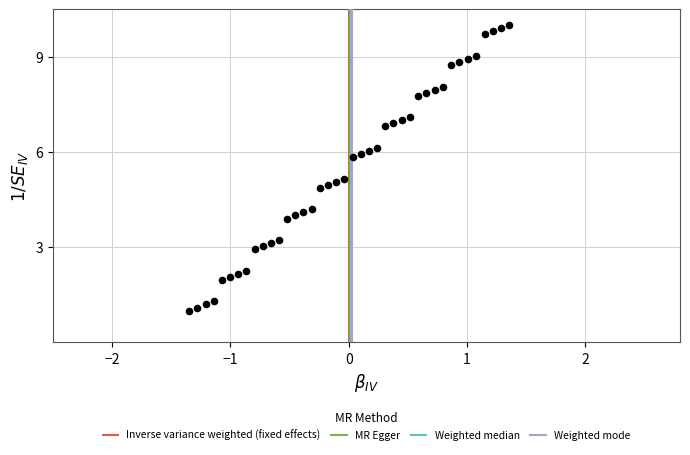

What is the range of Y values (max minus min)?

9.0